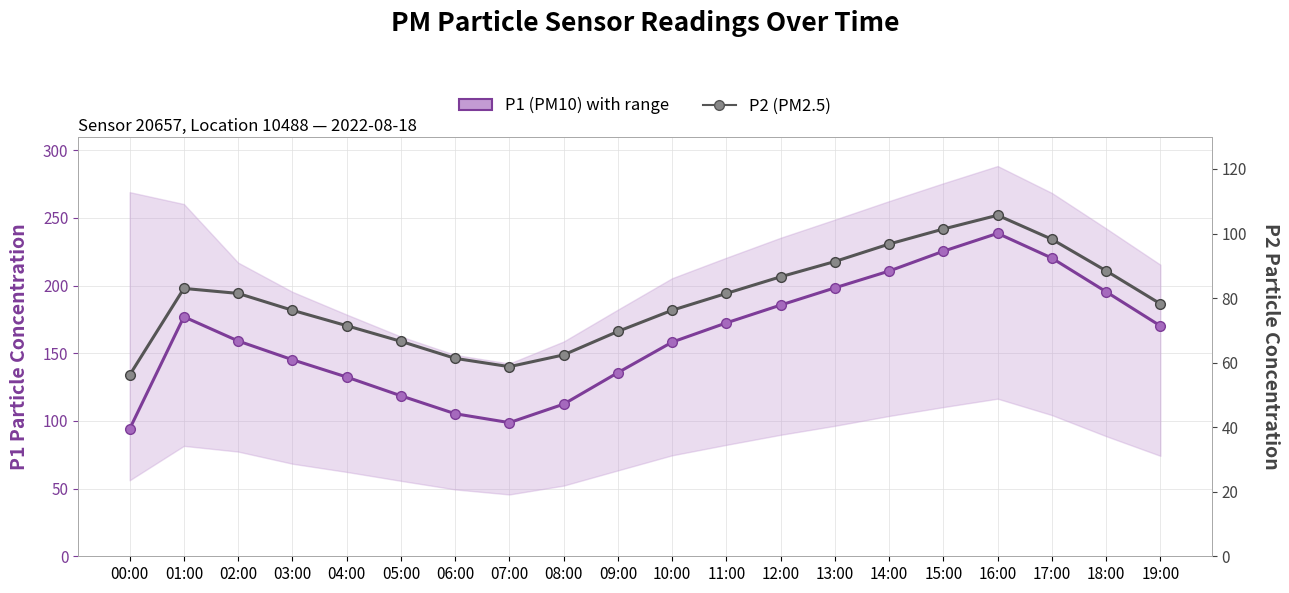

True or false: P2 (PM2.5) and P1 (PM10) cross at least once.

False